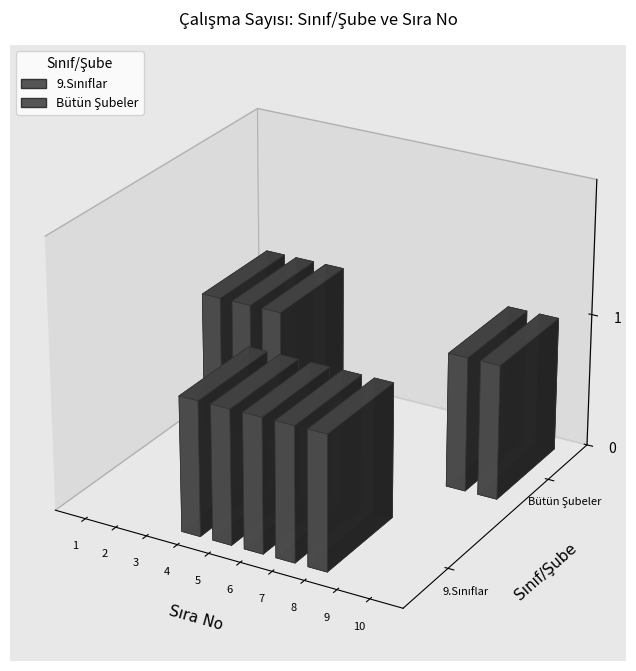

What are all the series names shown in the legend?

Bütün Şubeler, 9.Sınıflar